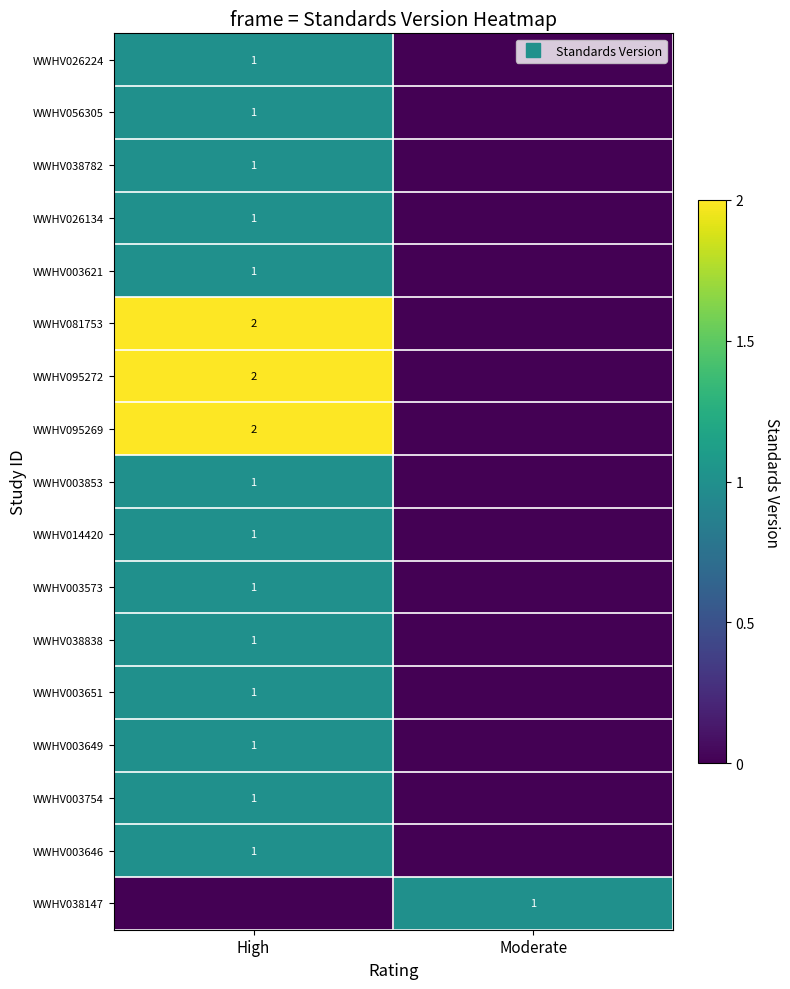

At which category does the chart reach its peak across all series?

High